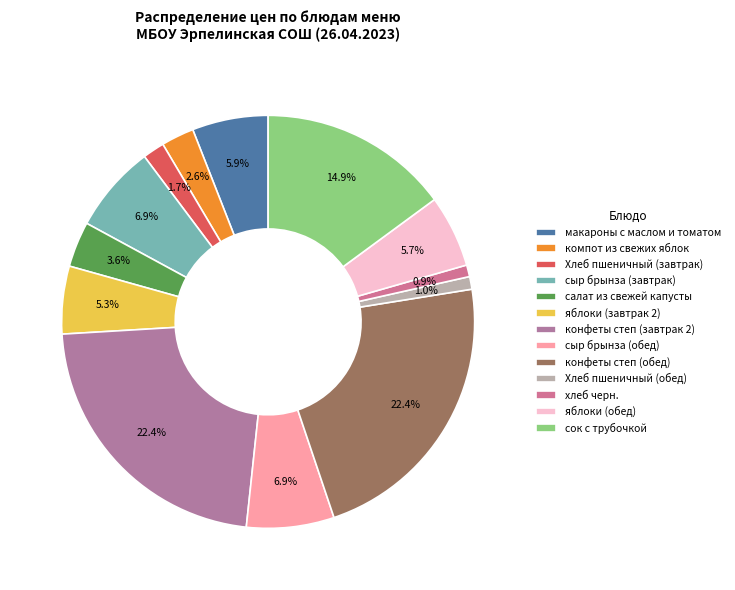

The Хлеб пшеничный (обед) slice represents 1% of the pie. True or false?

True